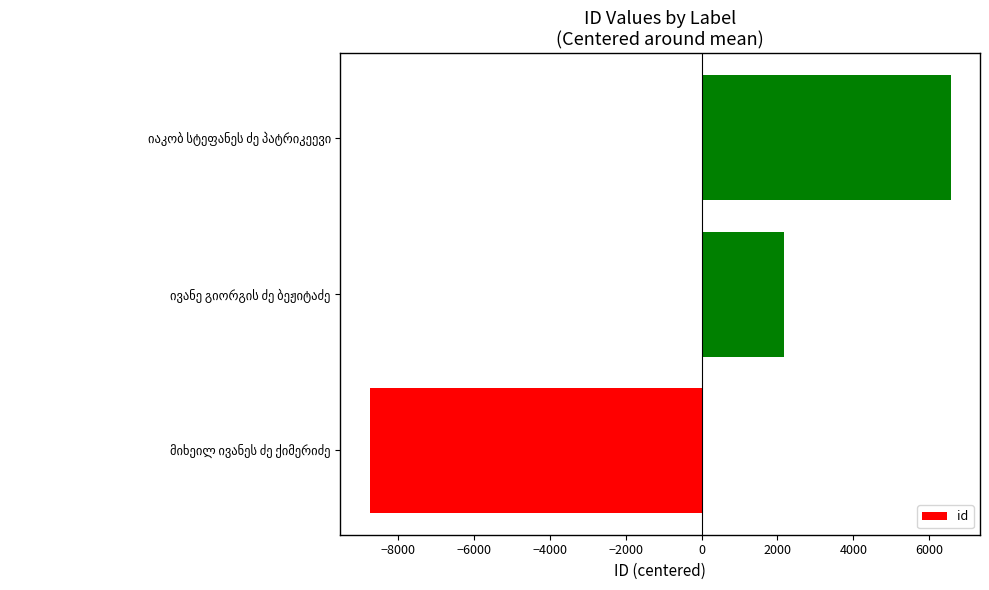

What is the greatest value displayed?

6568